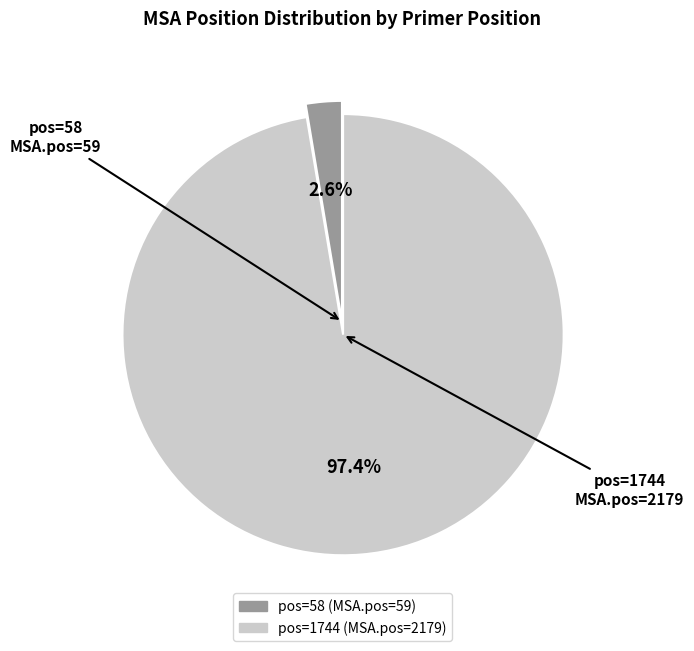

Does any single category account for the majority?

Yes